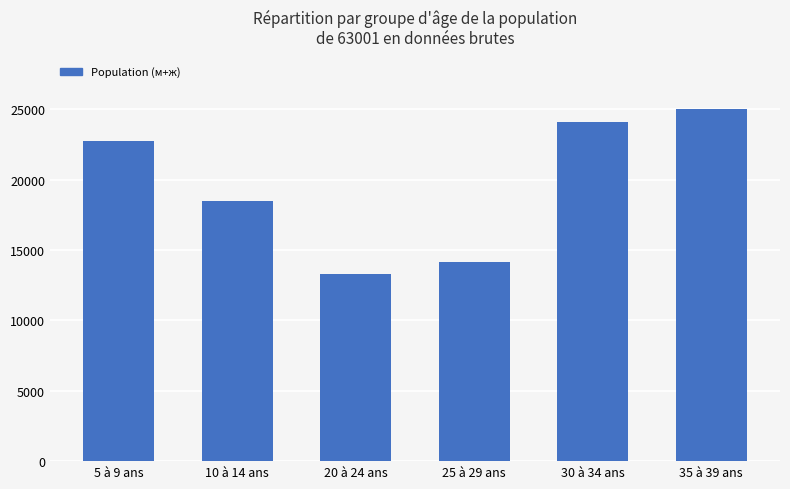

Rank the categories by value from highest to lowest.

35 à 39 ans, 30 à 34 ans, 5 à 9 ans, 10 à 14 ans, 25 à 29 ans, 20 à 24 ans